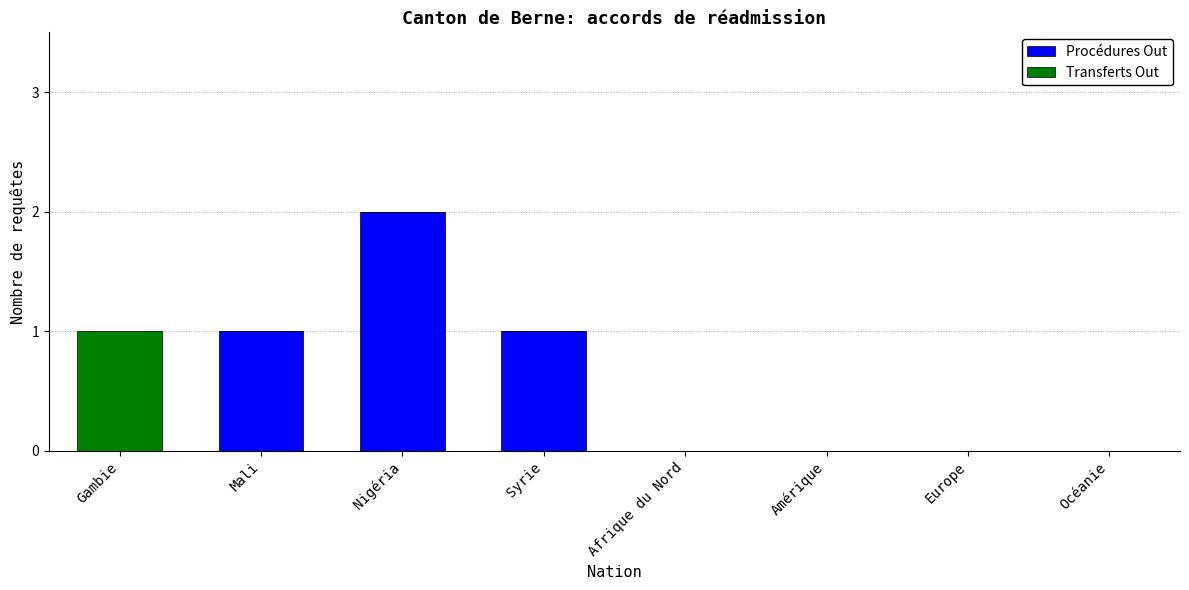

The value of Procédures Out at Océanie is 1. True or false?

False